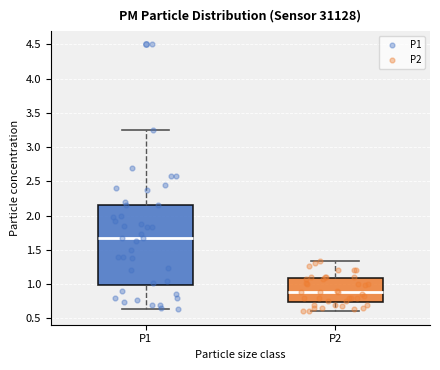

Reading left to right, read every box against the y-axis: the position of its median line, the range the box covers, and the ends of its whiskers. The values are not printed on the chart, so give them approximately, as read against the axis.

P1: median 1.65, box 1.00 to 2.15, whiskers 0.65 to 3.25
P2: median 0.90, box 0.75 to 1.10, whiskers 0.60 to 1.35